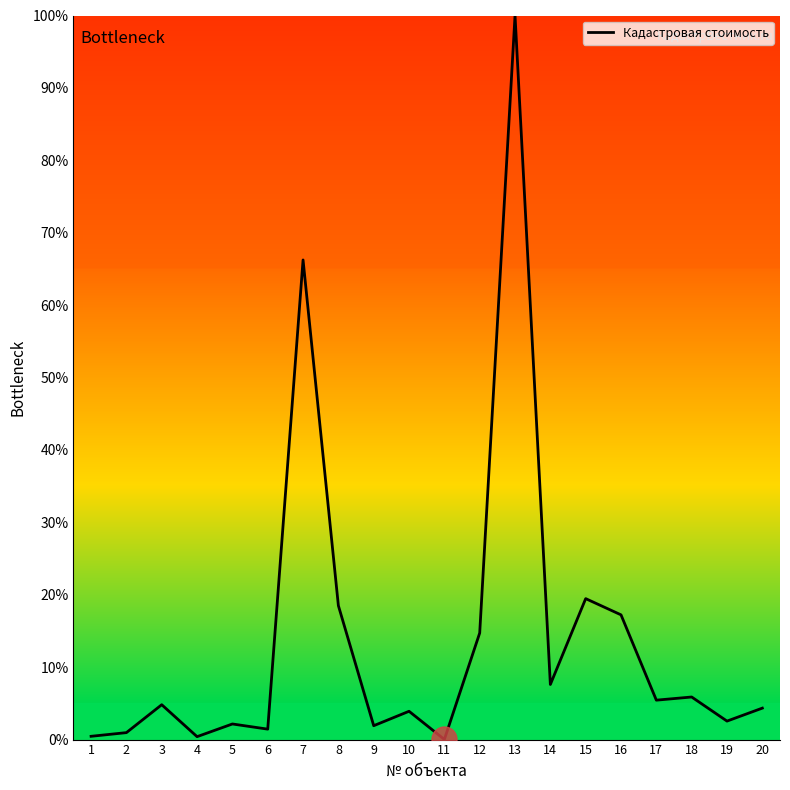

Which category has the highest value across all series?

13